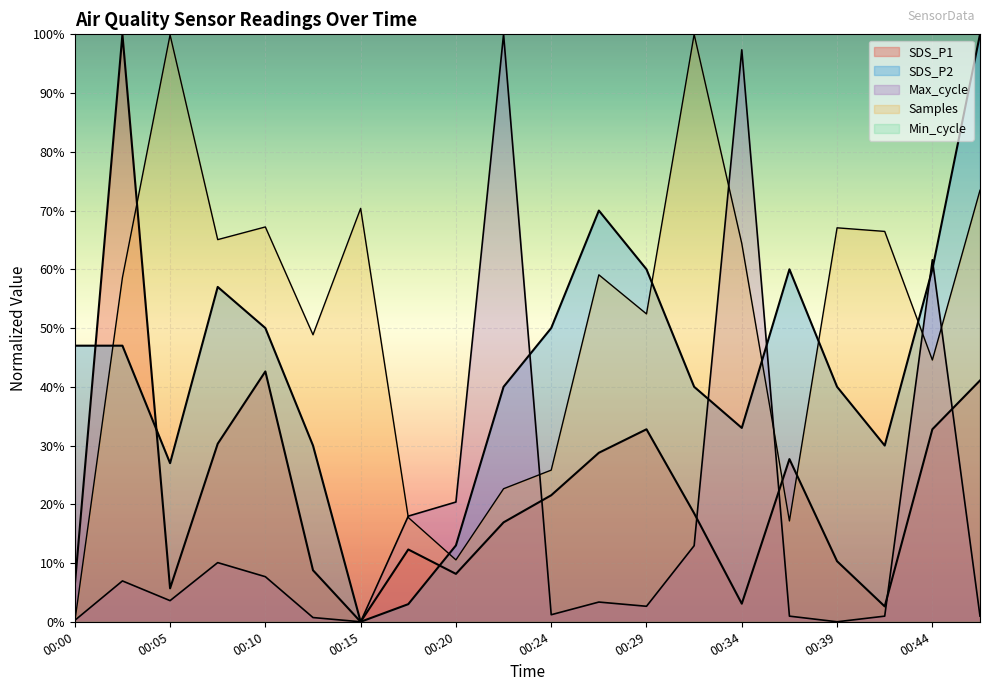

How many values in the Max_cycle series are below 3?

9